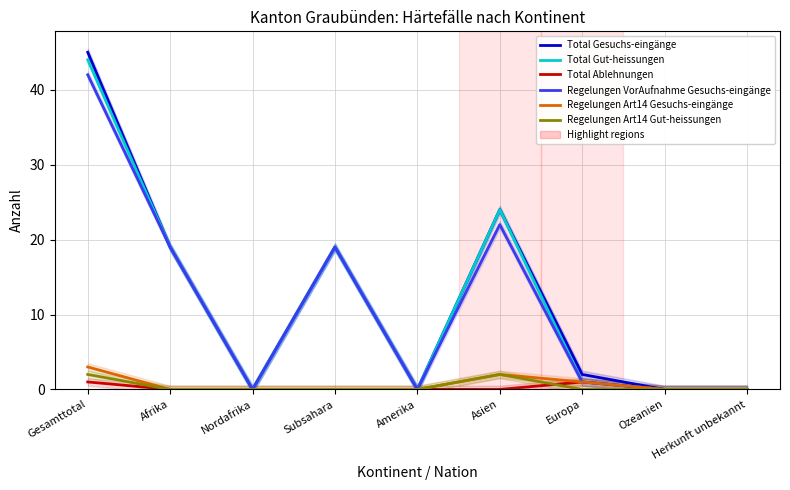

Which series has the largest range (max minus min)?

Total Gesuchs-eingänge